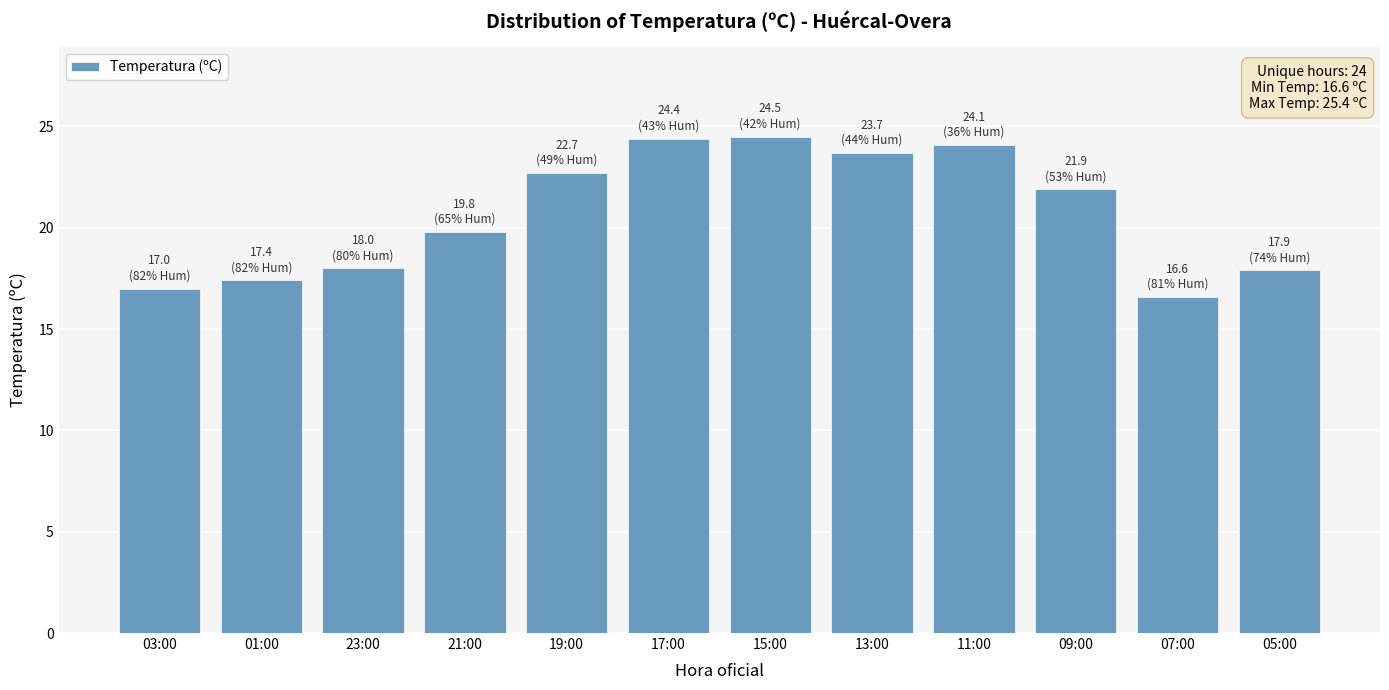

True or false: the data shows 9.5 at 07:00.

False